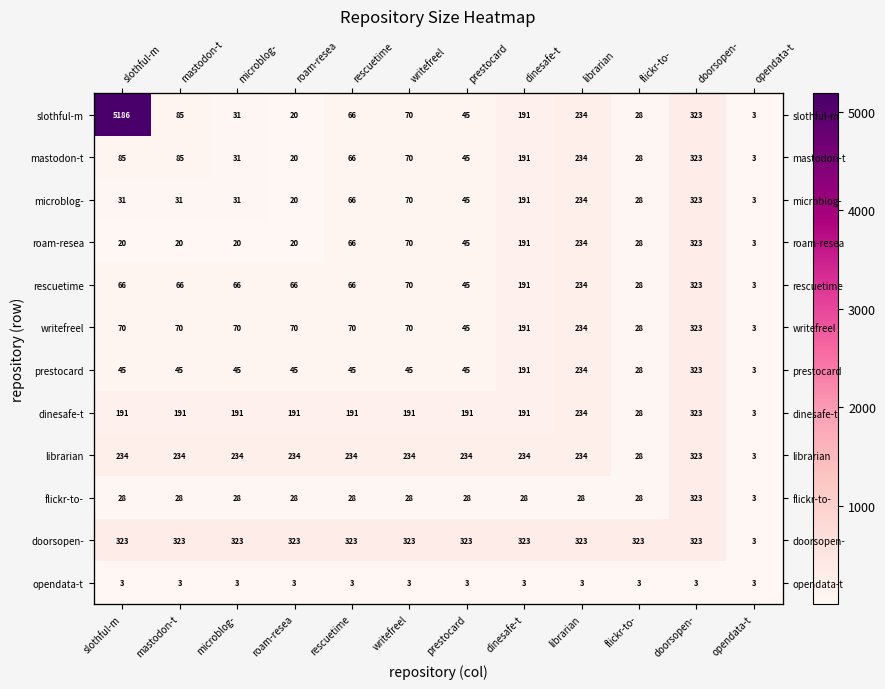

Between prestocard and microblog-, which is larger?

prestocard